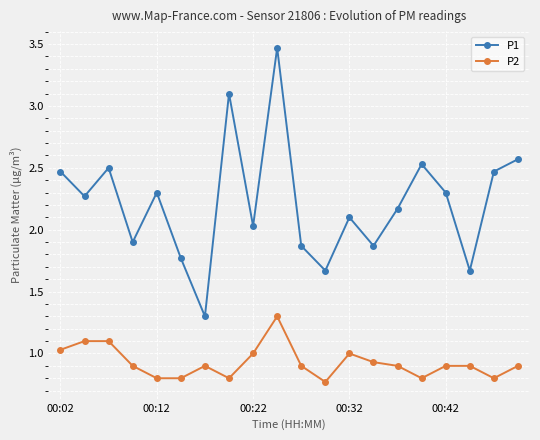

How many lines are shown in the chart?

2